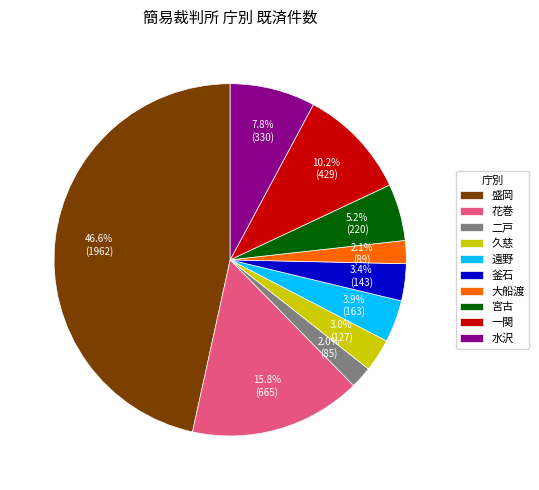

What percentage is NOT represented by 釜石?

96.6%